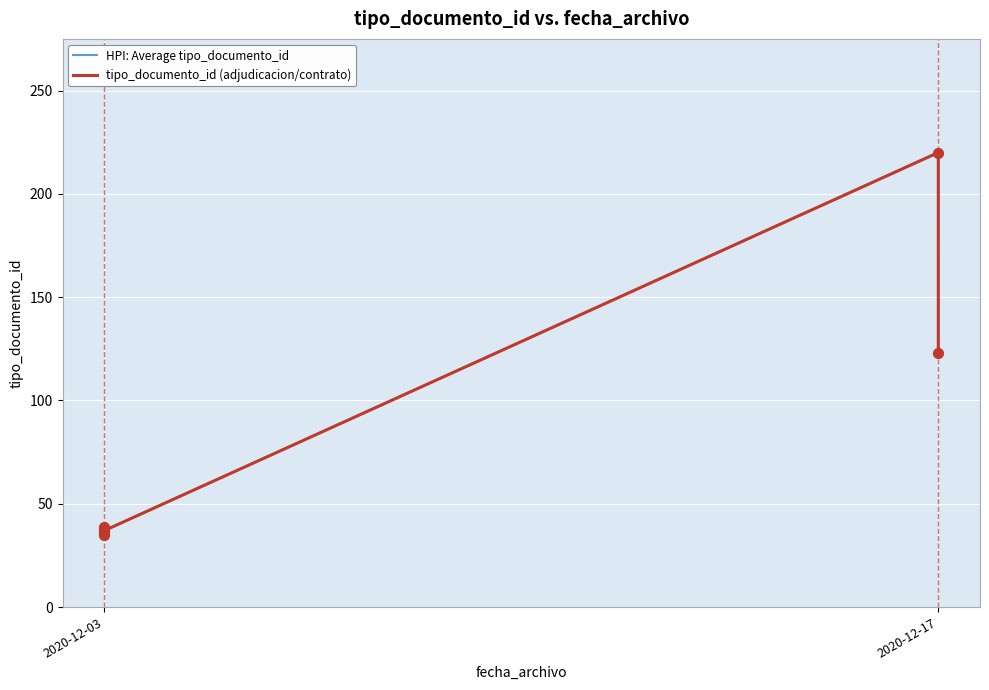

Which series contains the lowest Y value?

HPI: Average tipo_documento_id